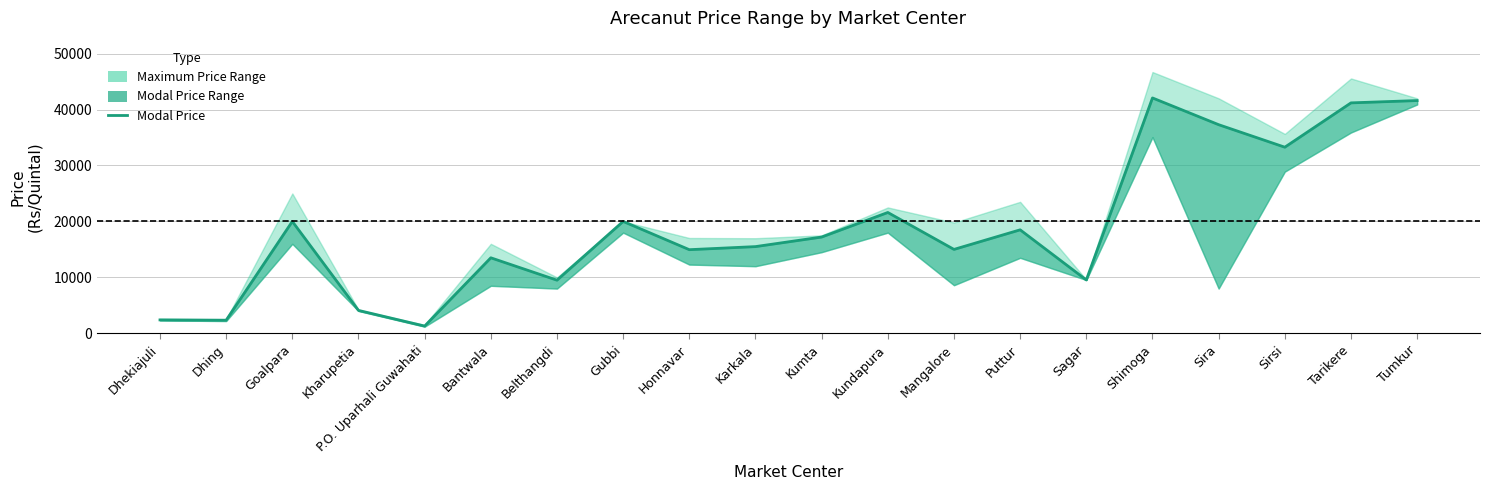

The chart shows a value of 1300 at P.O. Uparhali Guwahati. True or false?

True